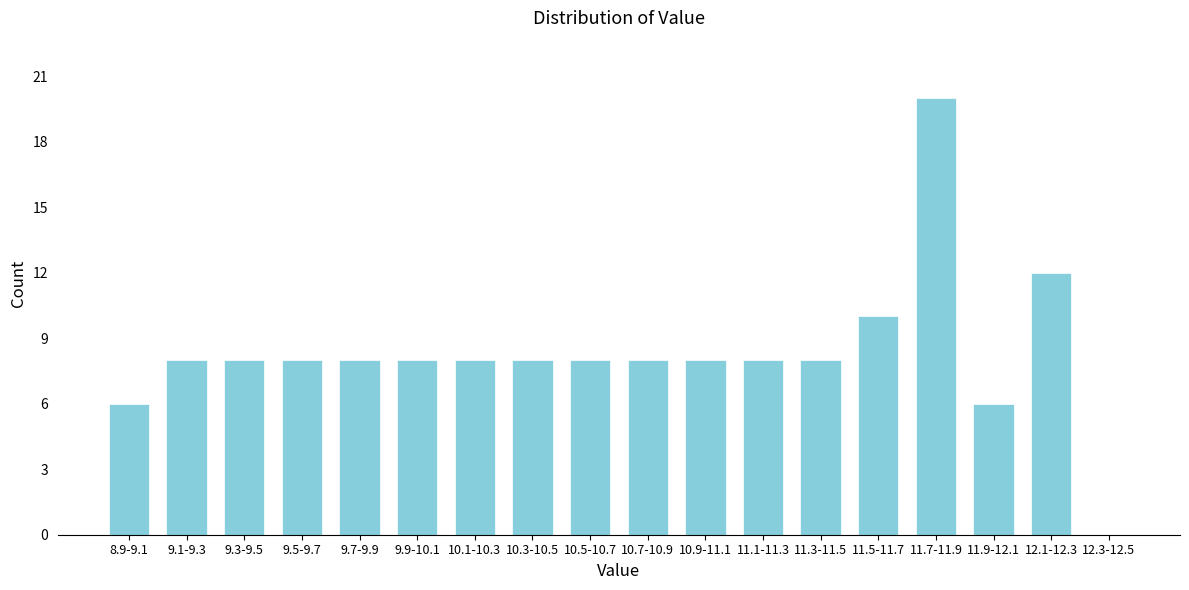

Reading left to right, what are all the values shown in this chart?

8.9-9.1=6	9.1-9.3=8	9.3-9.5=8	9.5-9.7=8	9.7-9.9=8	9.9-10.1=8	10.1-10.3=8	10.3-10.5=8	10.5-10.7=8	10.7-10.9=8	10.9-11.1=8	11.1-11.3=8	11.3-11.5=8	11.5-11.7=10	11.7-11.9=20	11.9-12.1=6	12.1-12.3=12	12.3-12.5=0